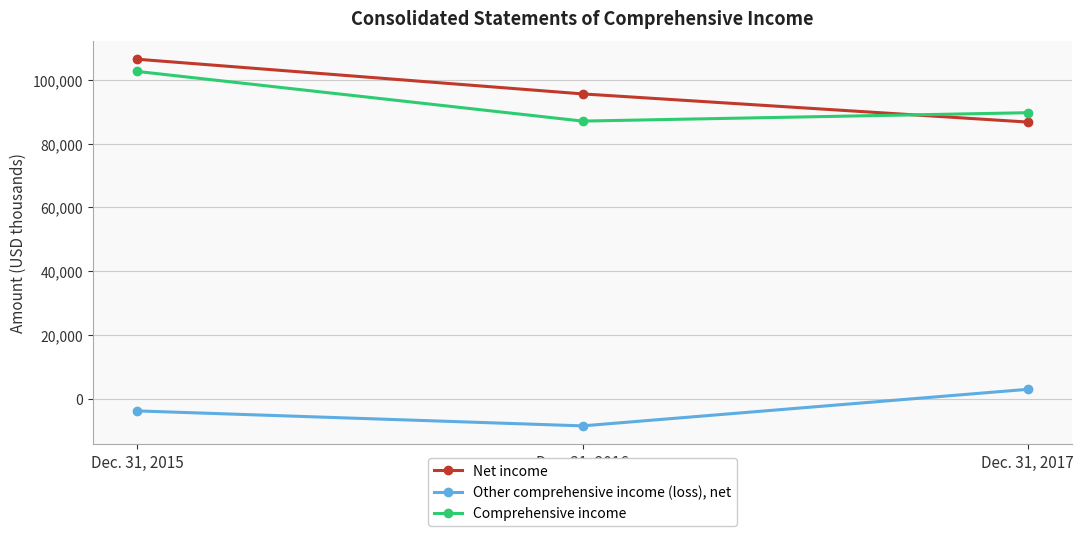

What is the sum of the Net income values at Dec. 31, 2017 and Dec. 31, 2016?

182431